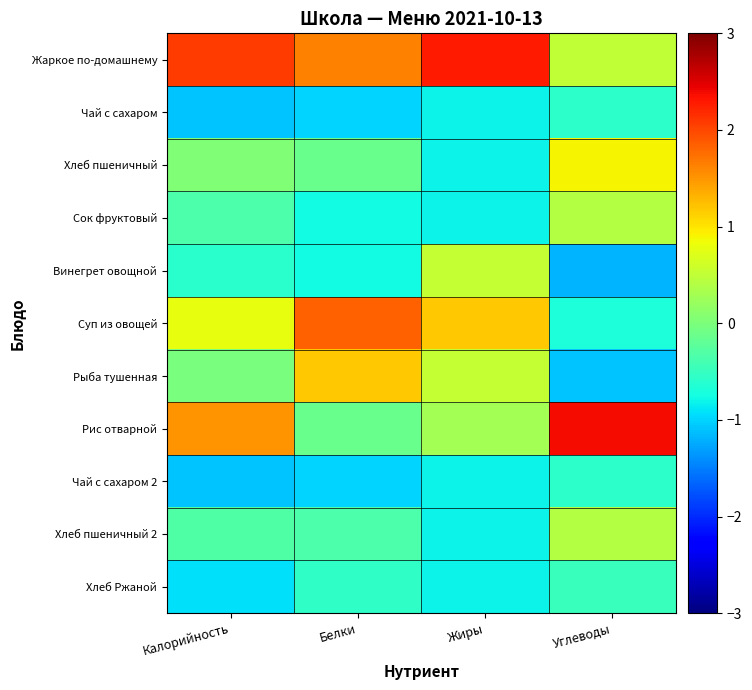

How many distinct data groups are displayed?

11